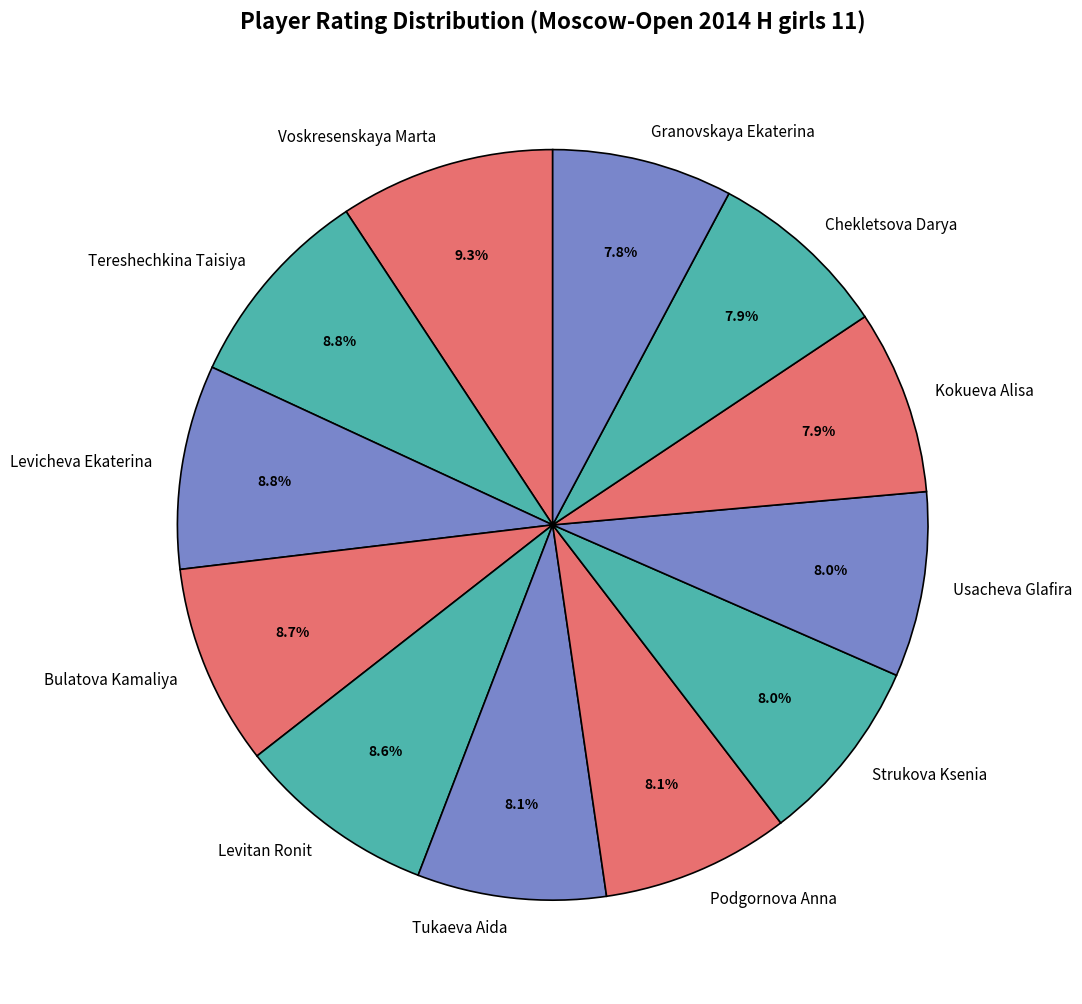

True or false: Bulatova Kamaliya accounts for 9% of the total.

True